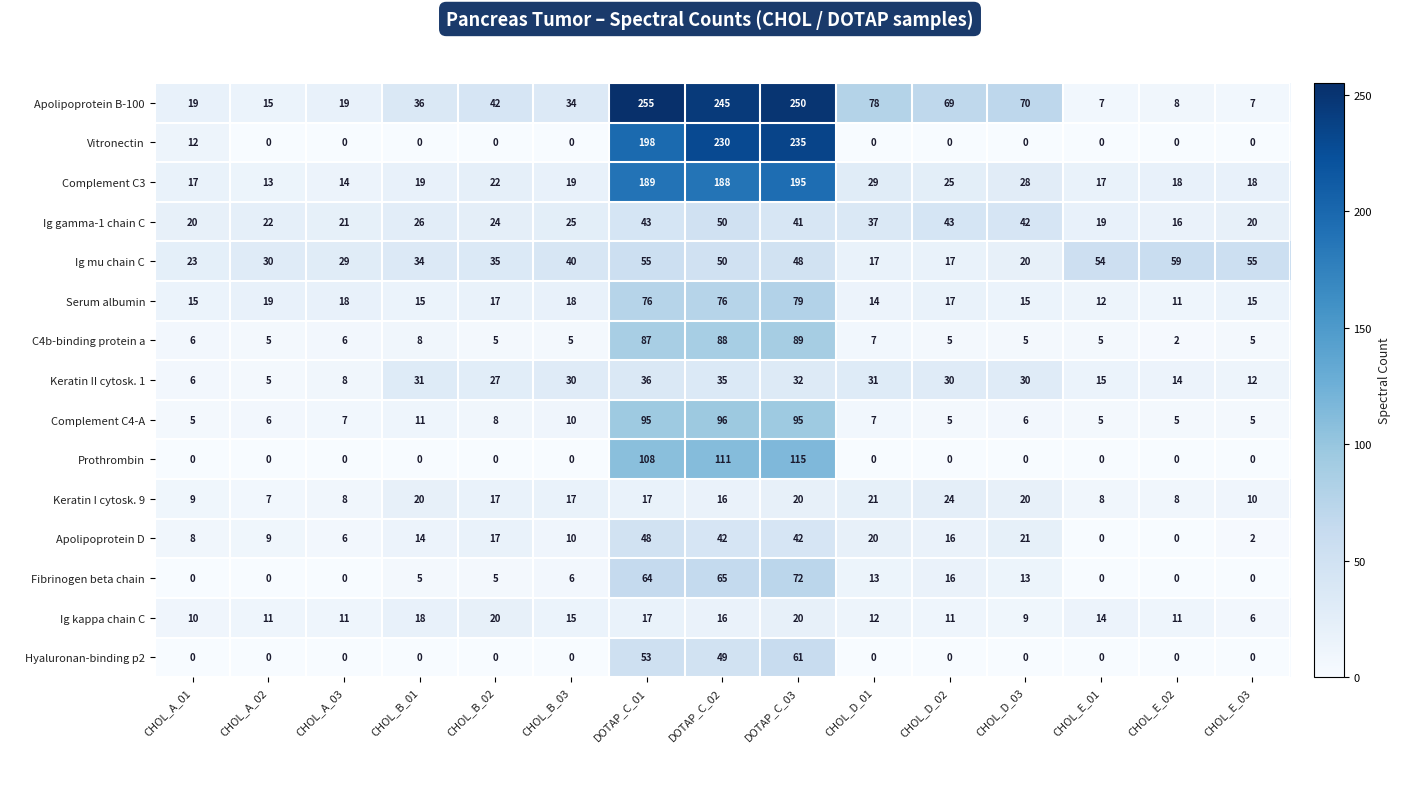

True or false: Vitronectin has a value of 116 at CHOL_D_01.

False